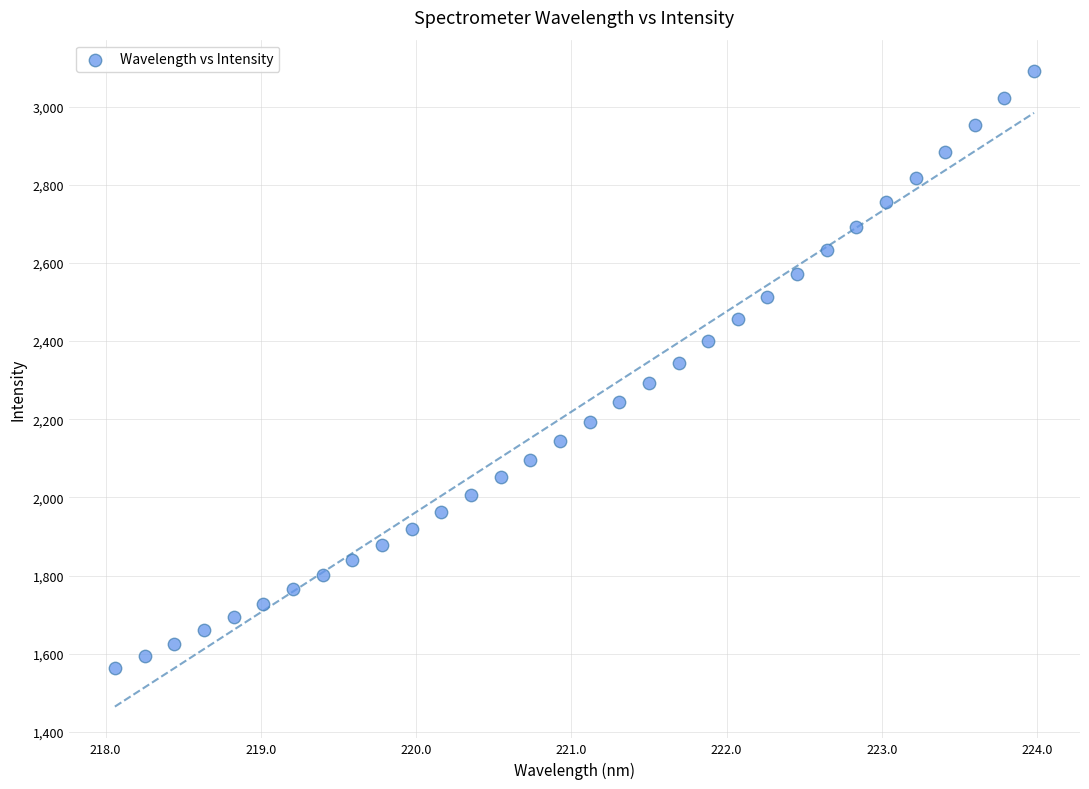

What is the range of Y values (max minus min)?

1525.6